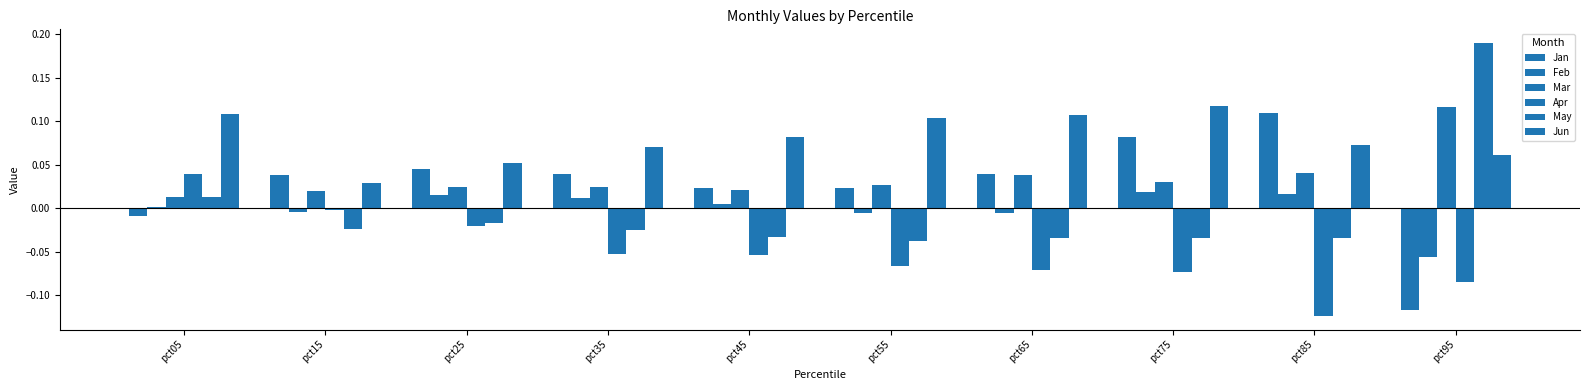

Between pct55 and pct85, which series saw the biggest shift?

Jan